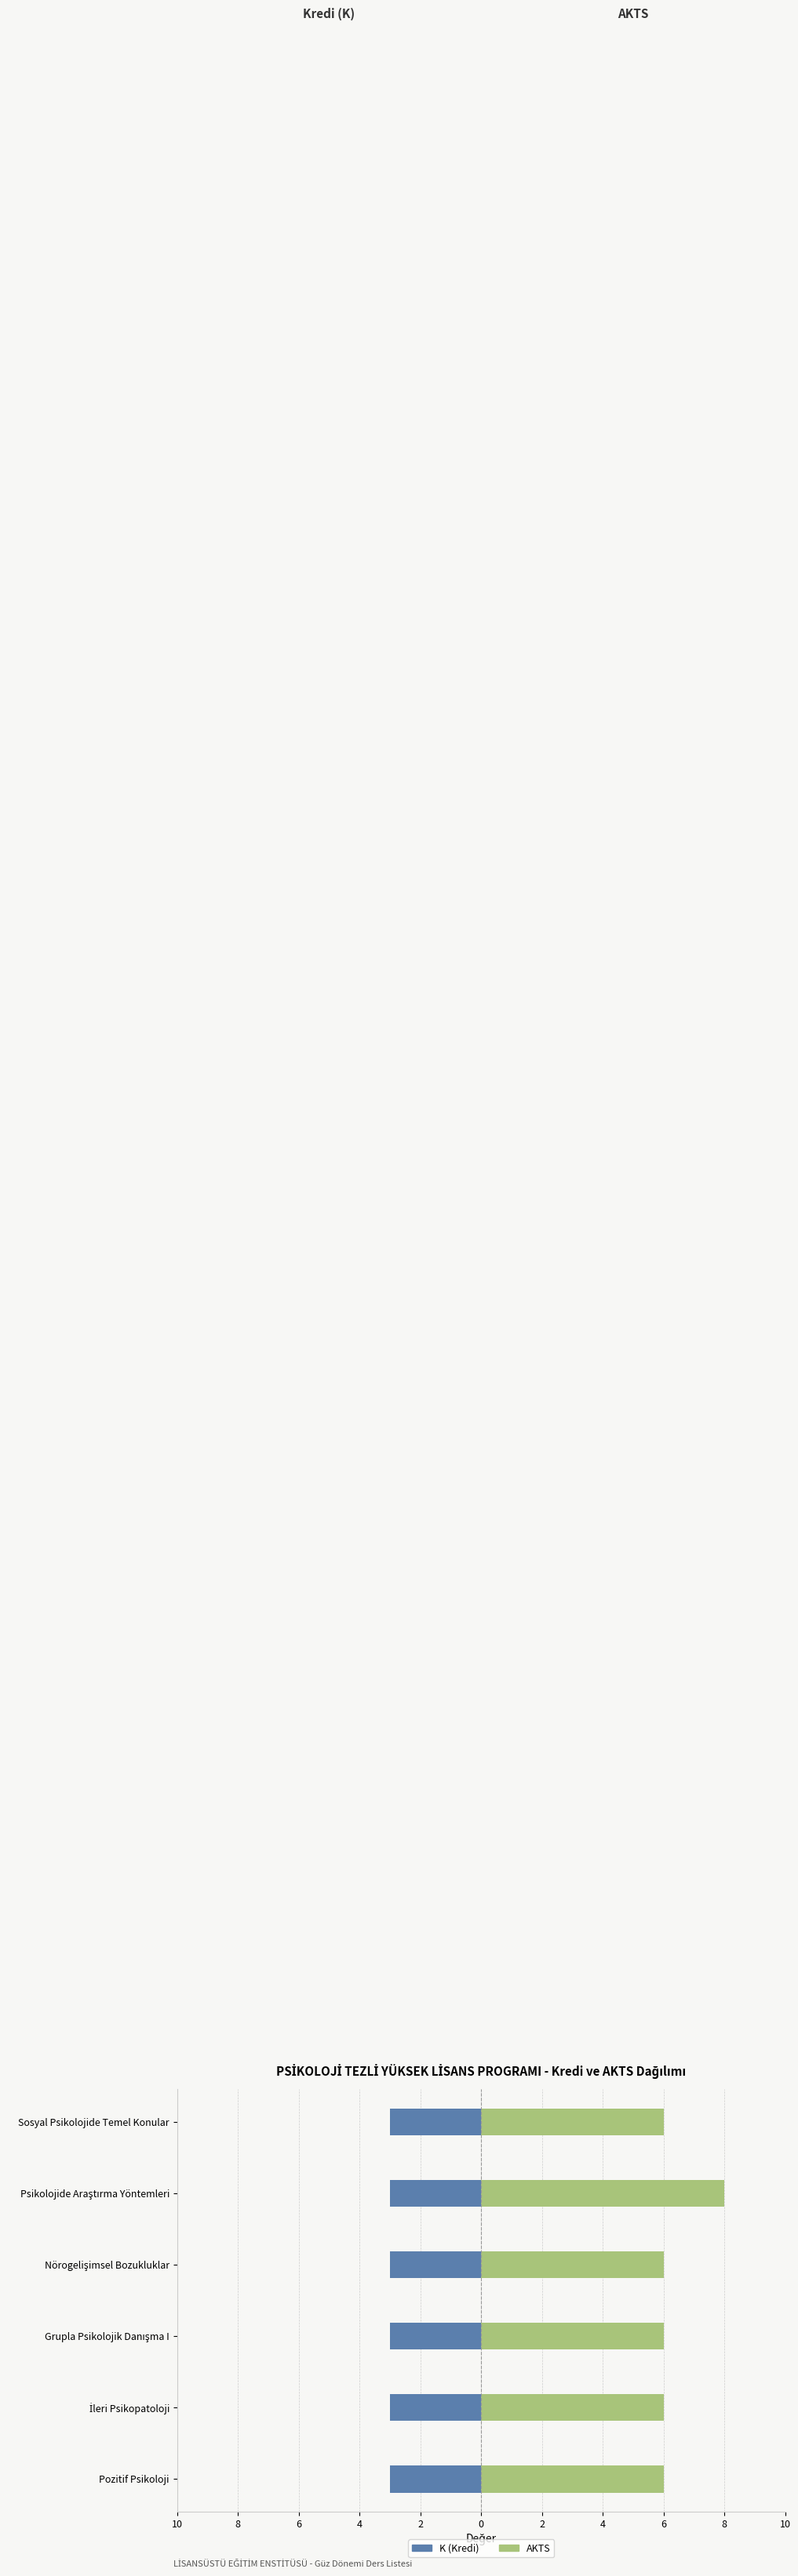

How many categories are shown in the chart?

6